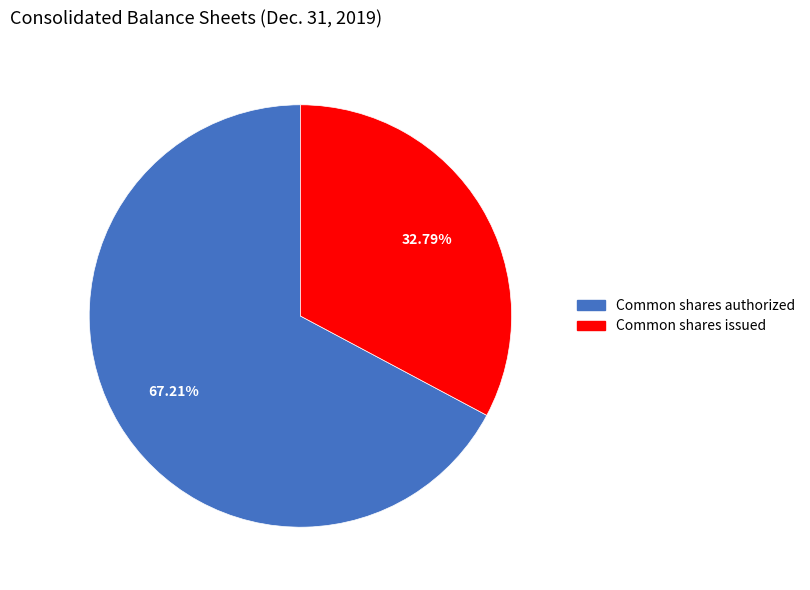

Is it true that Common shares issued is 45% of the pie?

False